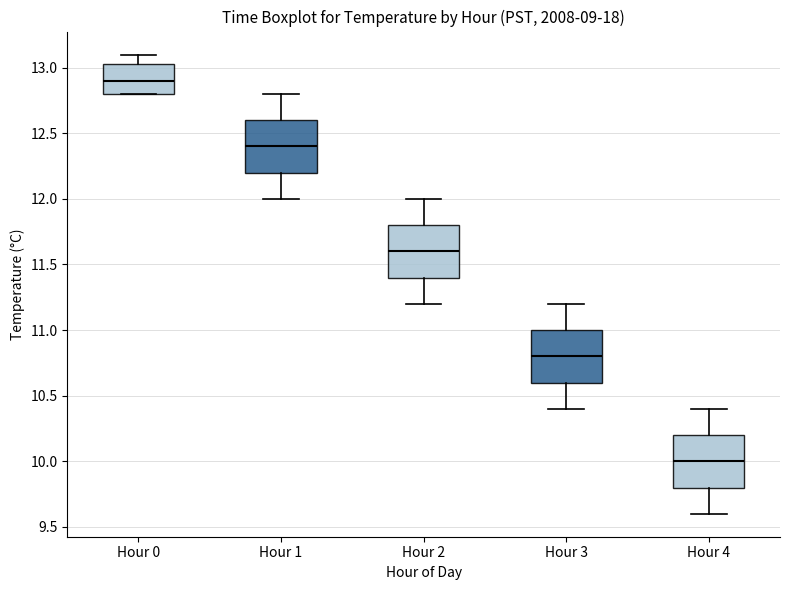

Which box has the highest median line?

Hour 0